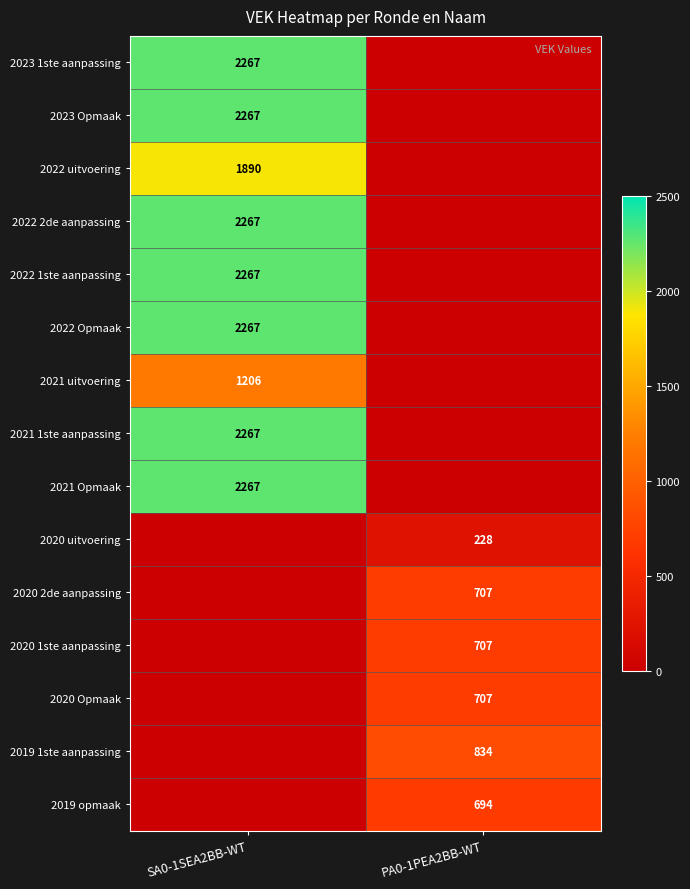

True or false: 2023 Opmaak has a value of 2267 at SA0-1SEA2BB-WT.

True